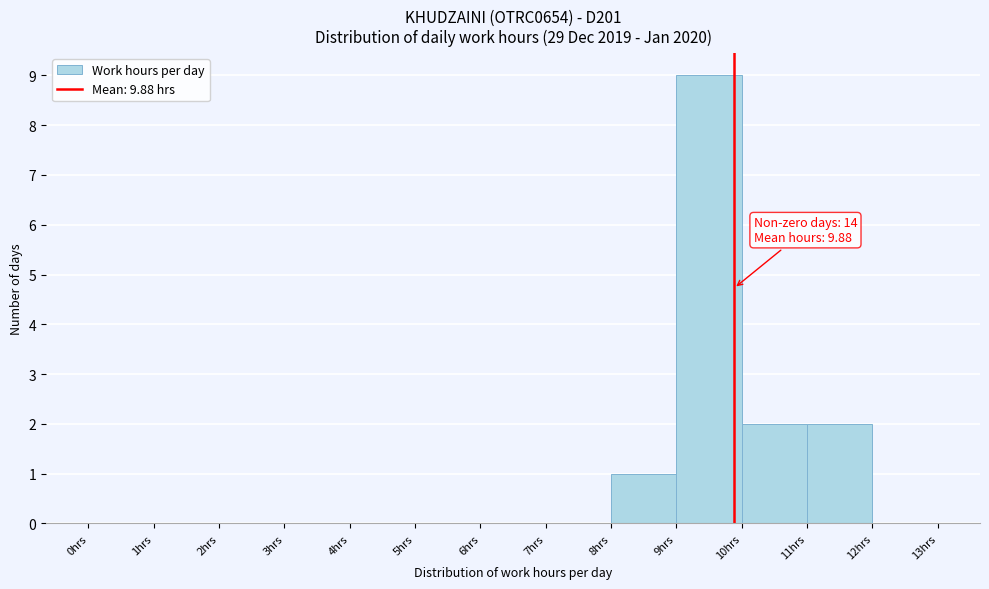

Over which range of the x-axis is the bar tallest?

9 to 10